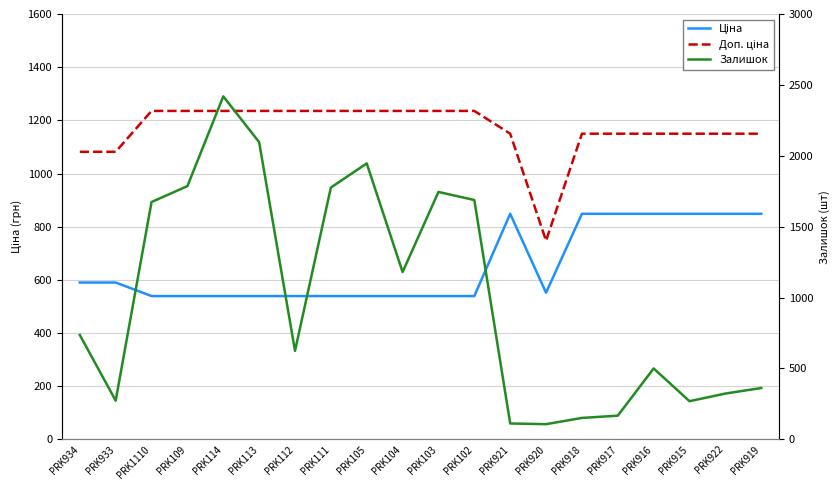

Where do Залишок and Доп. ціна first cross each other?

PRK933 and PRK1110